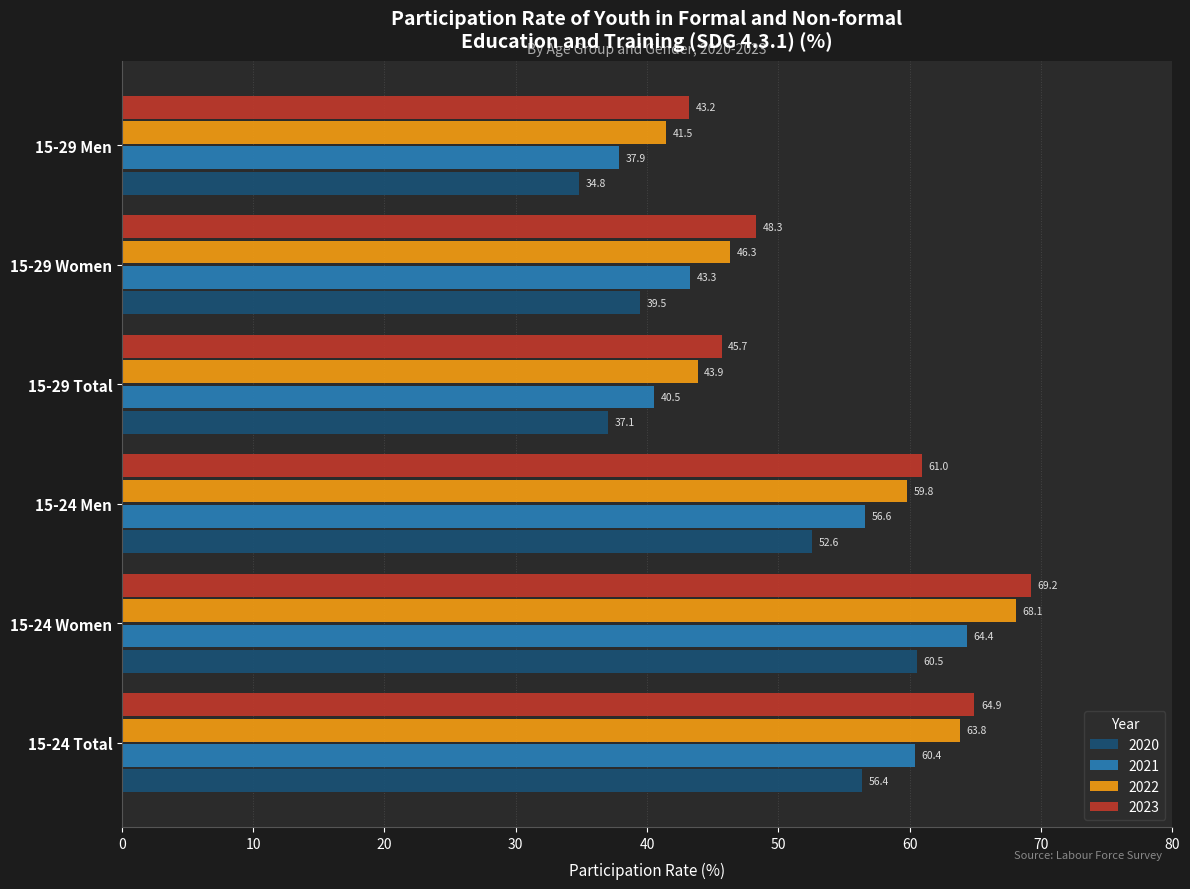

At which category is the sum across all series the highest?

15-24 Women